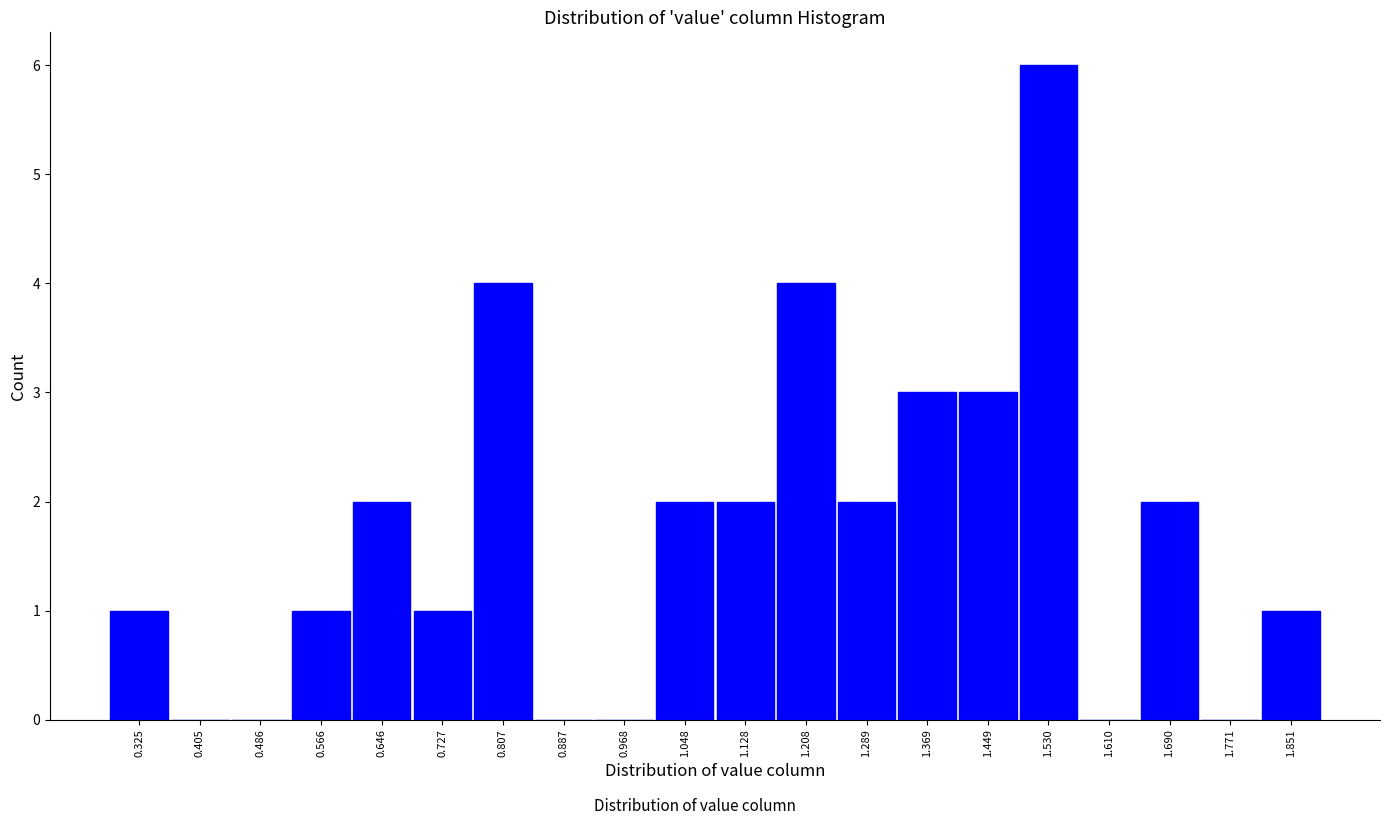

Over which range of the x-axis is the bar tallest?

1.49 to 1.57